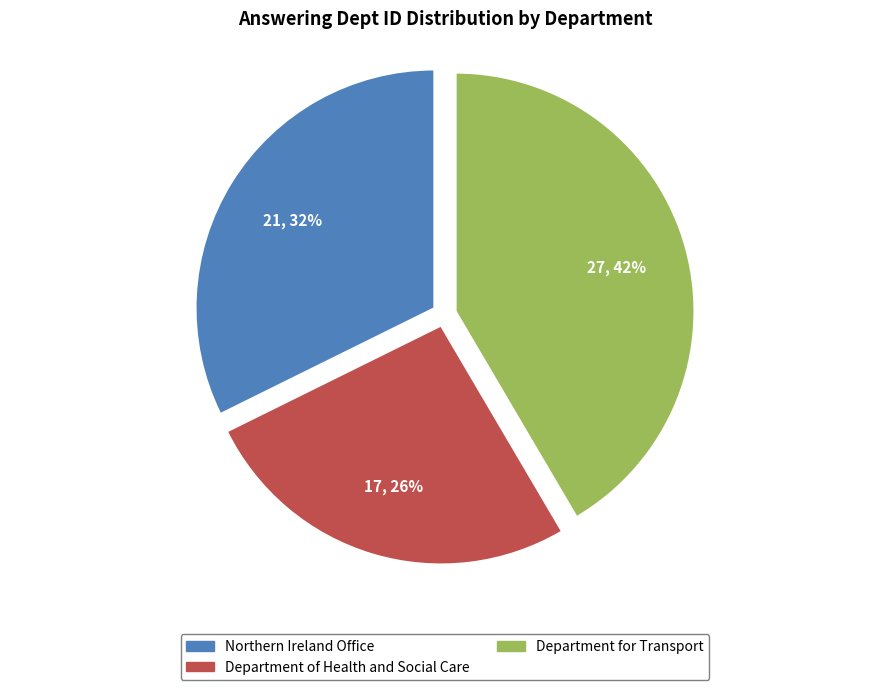

Which has a higher value, Department of Health and Social Care or Department for Transport?

Department for Transport